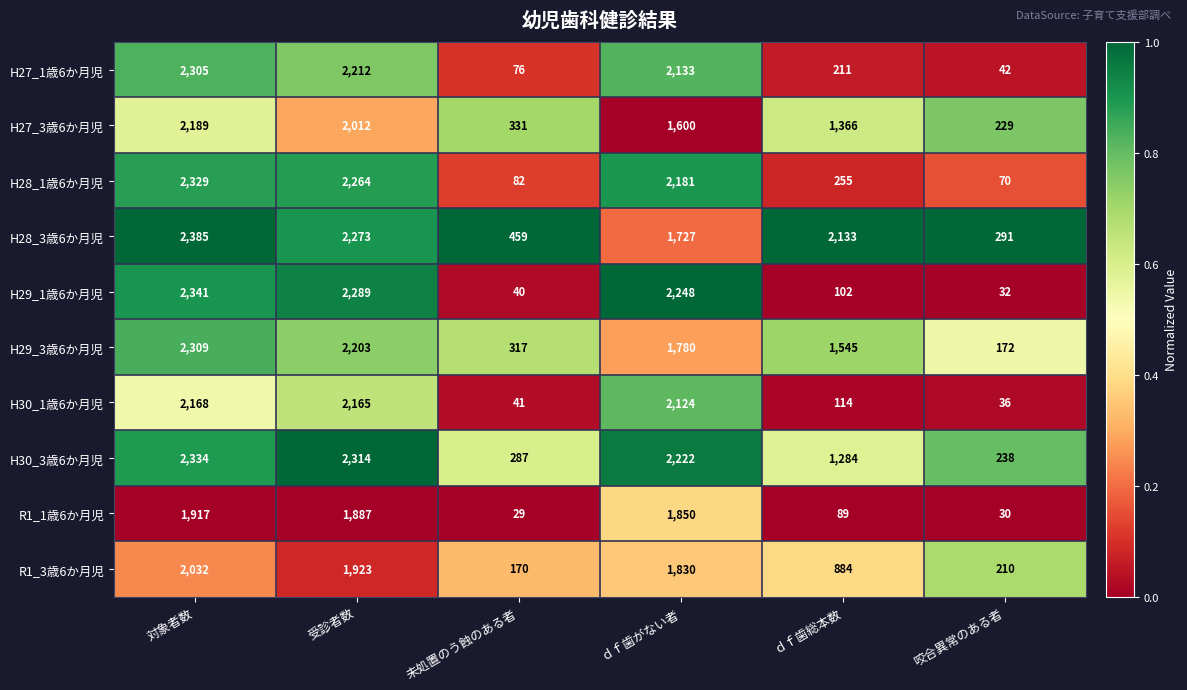

Which category has the lowest value across all series?

未処置のう蝕のある者